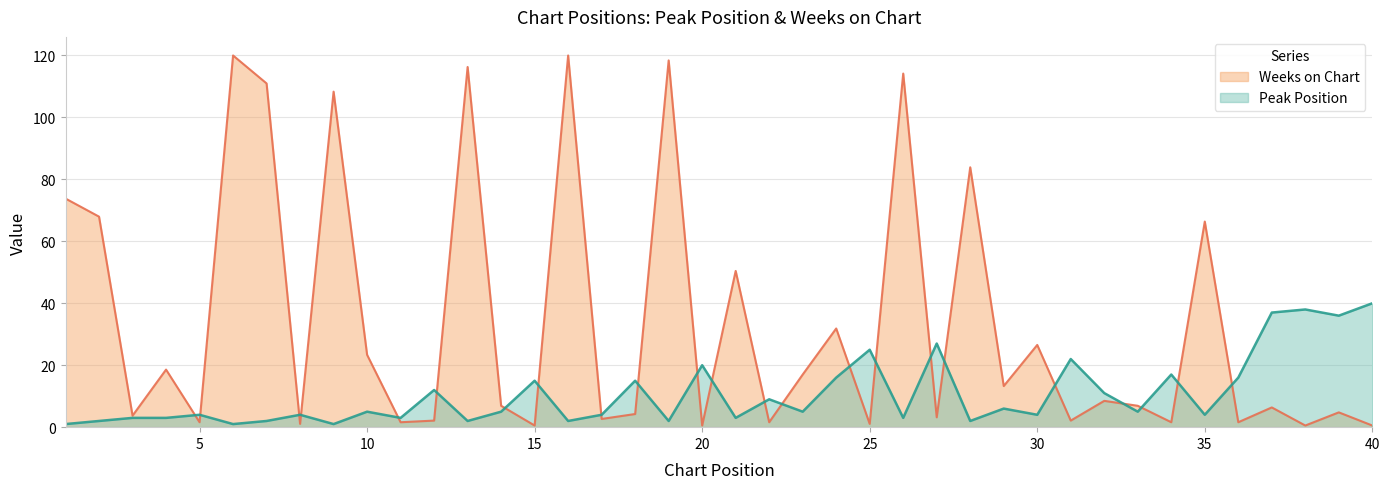

What are all the series names shown in the legend?

Weeks on Chart, Peak Position